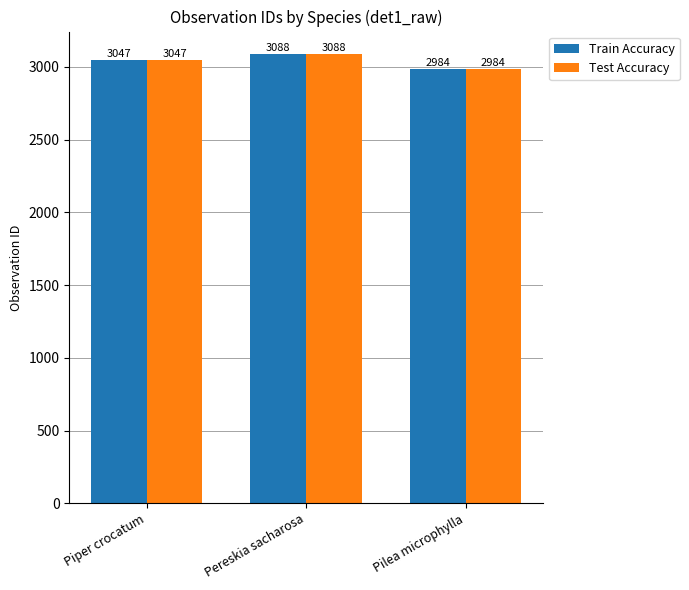

Reading right to left, transcribe all the data shown in this chart.

Train Accuracy: 2984	3088	3047
Test Accuracy: 2984	3088	3047